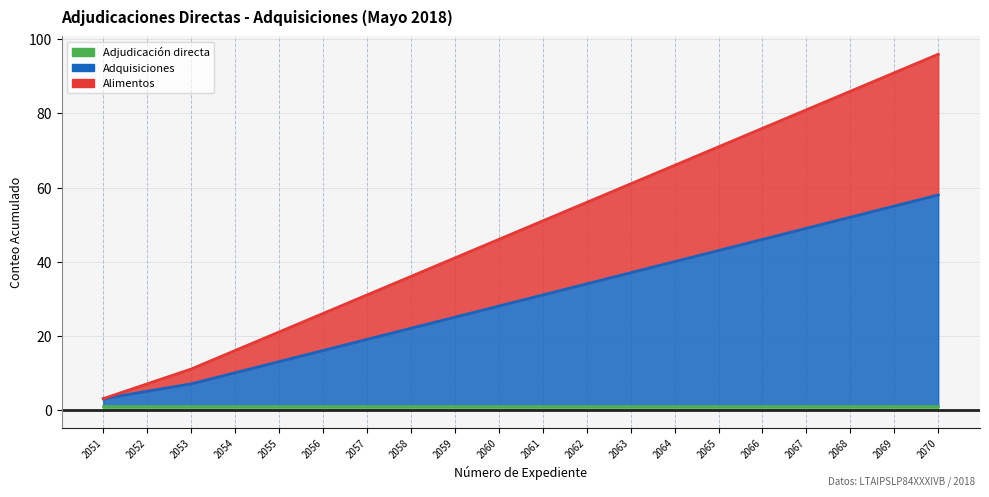

What is the value of the Alimentos point at the 9th from the left?

41